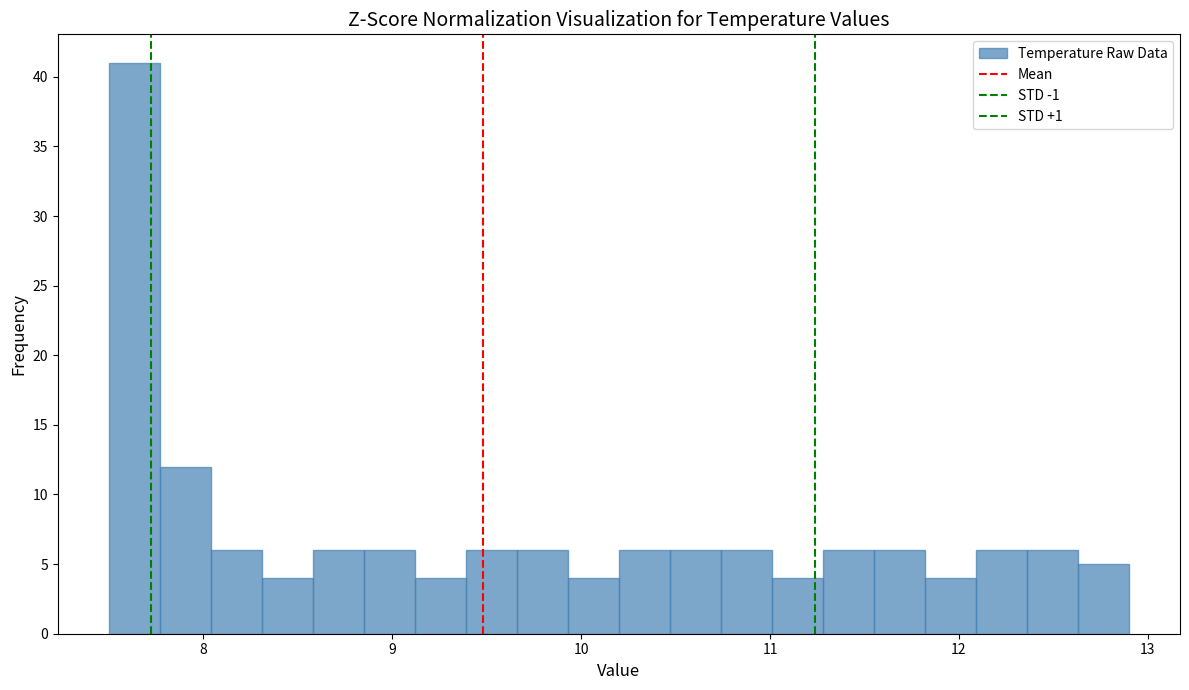

Read against the x-axis, roughly where is the centre of the tallest bar?

7.6